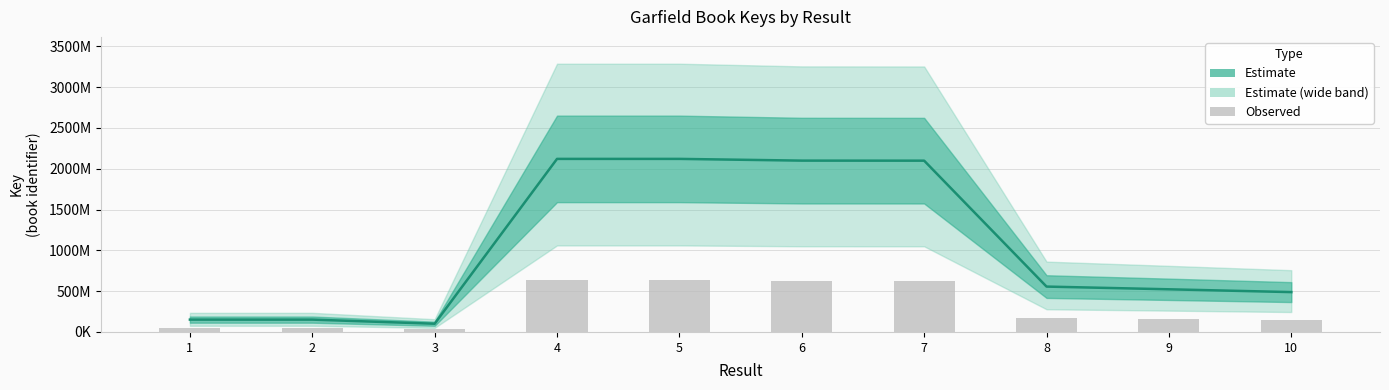

What is the change in value from 2 to 10?

+101132961.9